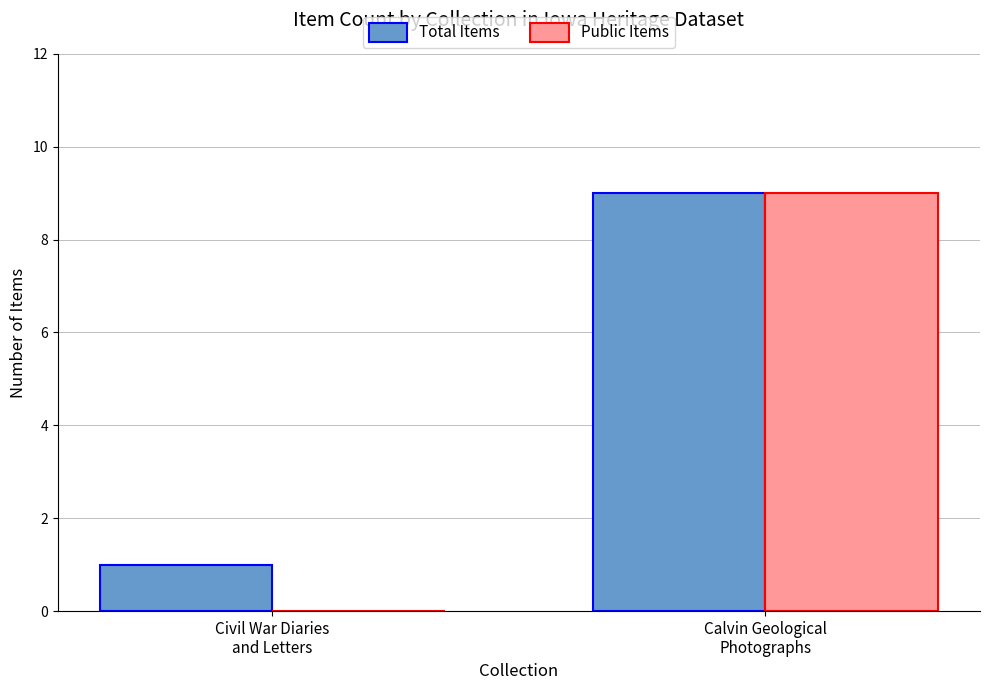

What is the greatest value displayed?

9